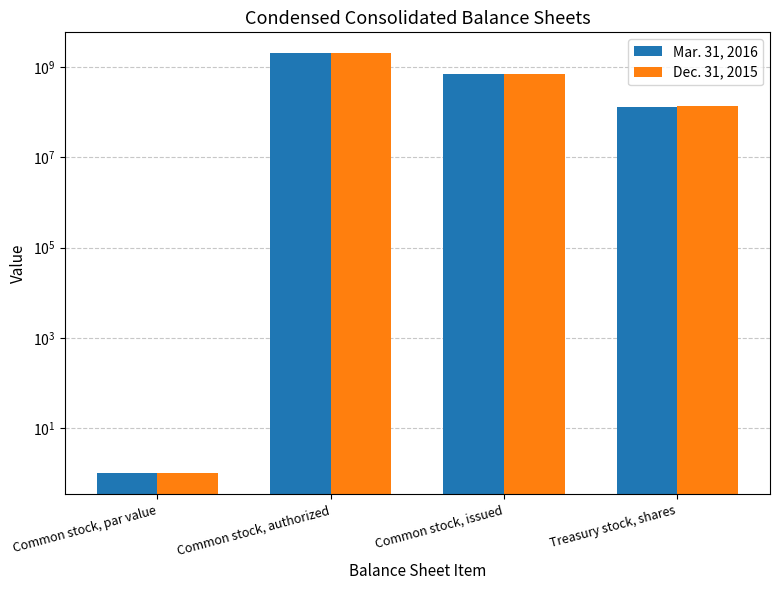

At which label does Dec. 31, 2015 reach its peak?

Common stock, authorized